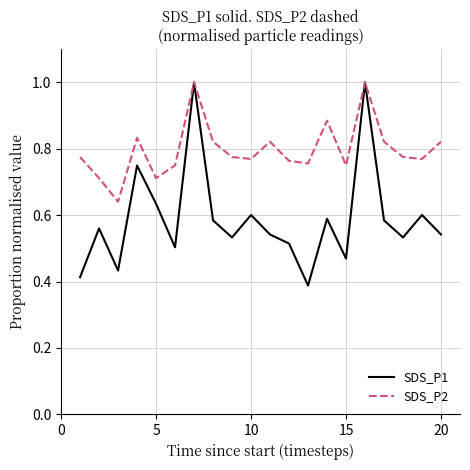

Rank the series by their average value, from lowest to highest.

SDS_P1, SDS_P2